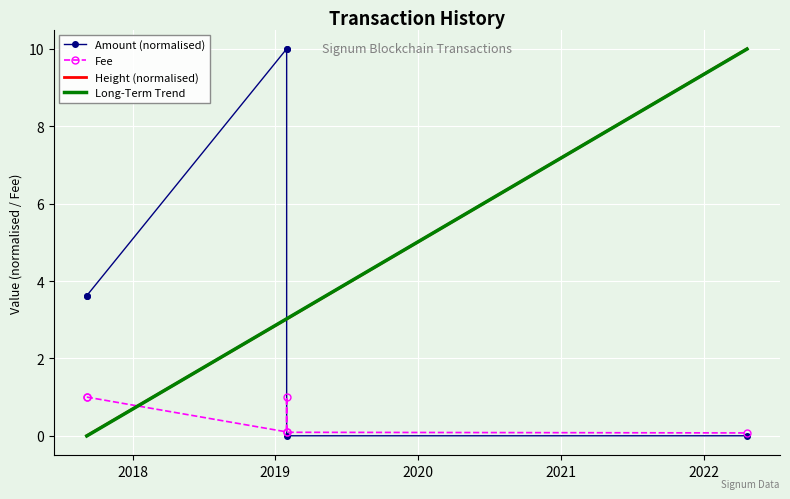

What is the label of the 1st point from the left?

2017-09-05 16:45:35